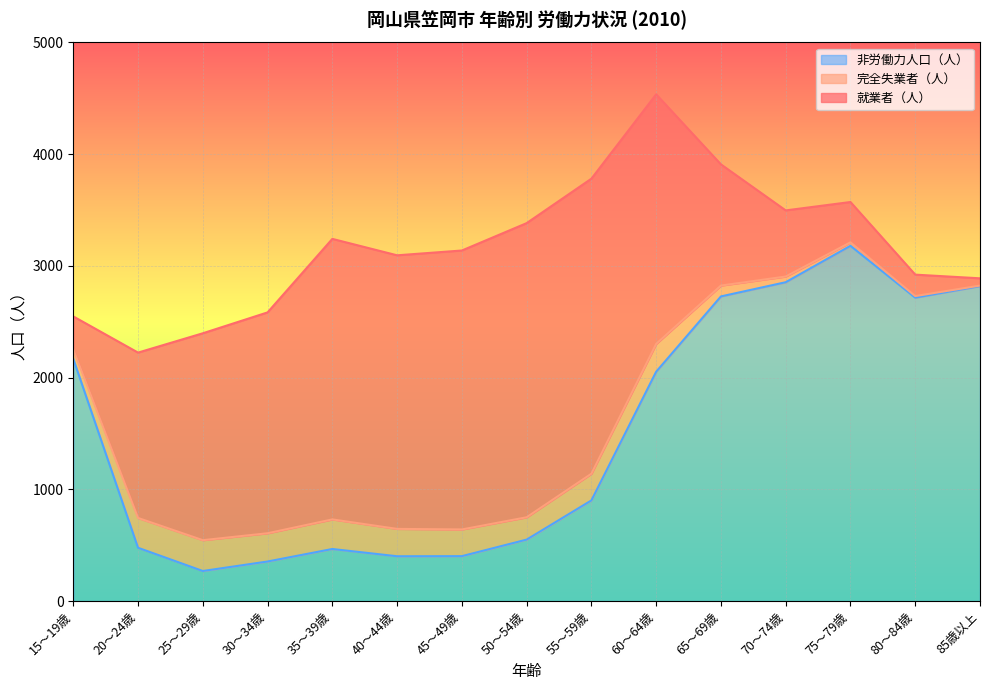

What is the sum of all 就業者（人） values?

22864